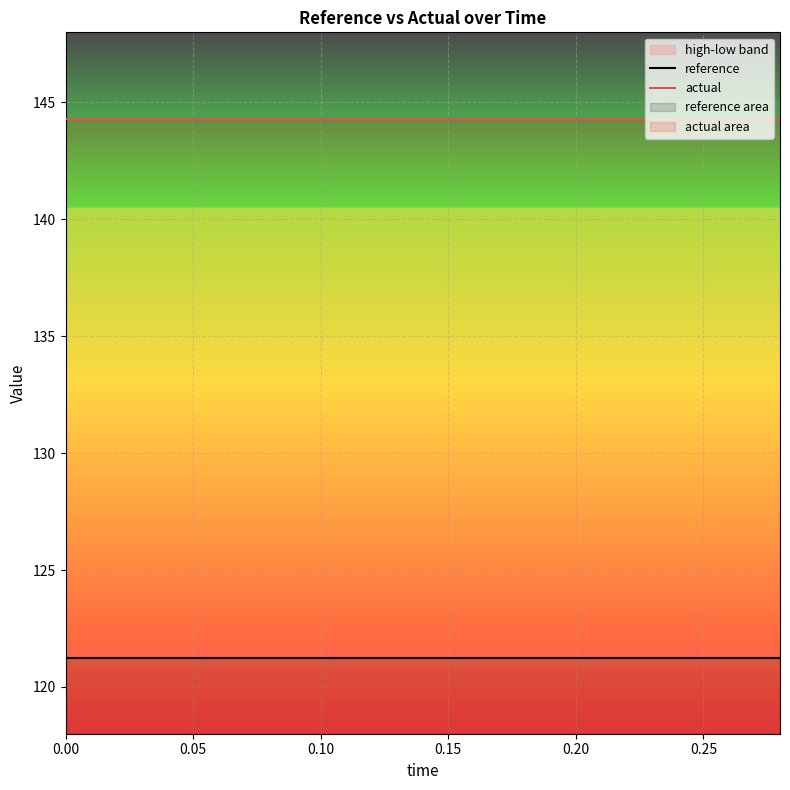

Which series has the largest total across all categories?

actual